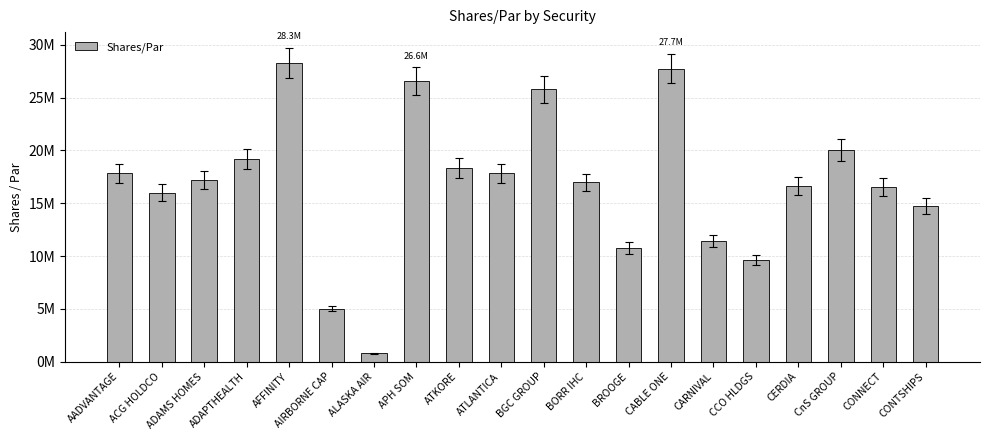

Which has a higher value, CABLE ONE or CARNIVAL?

CABLE ONE